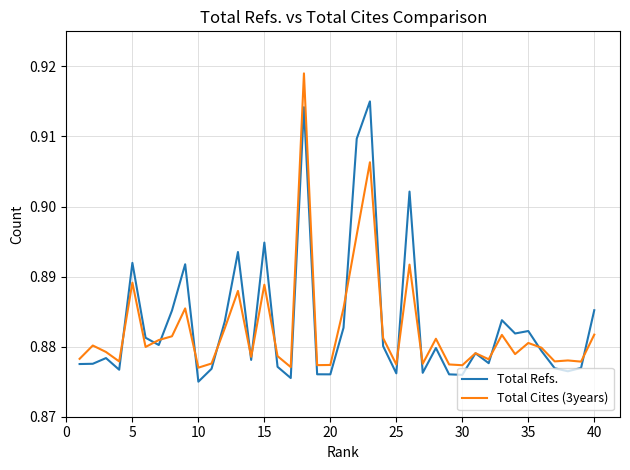

List the series in order of their peak value, lowest first.

Total Refs., Total Cites (3years)